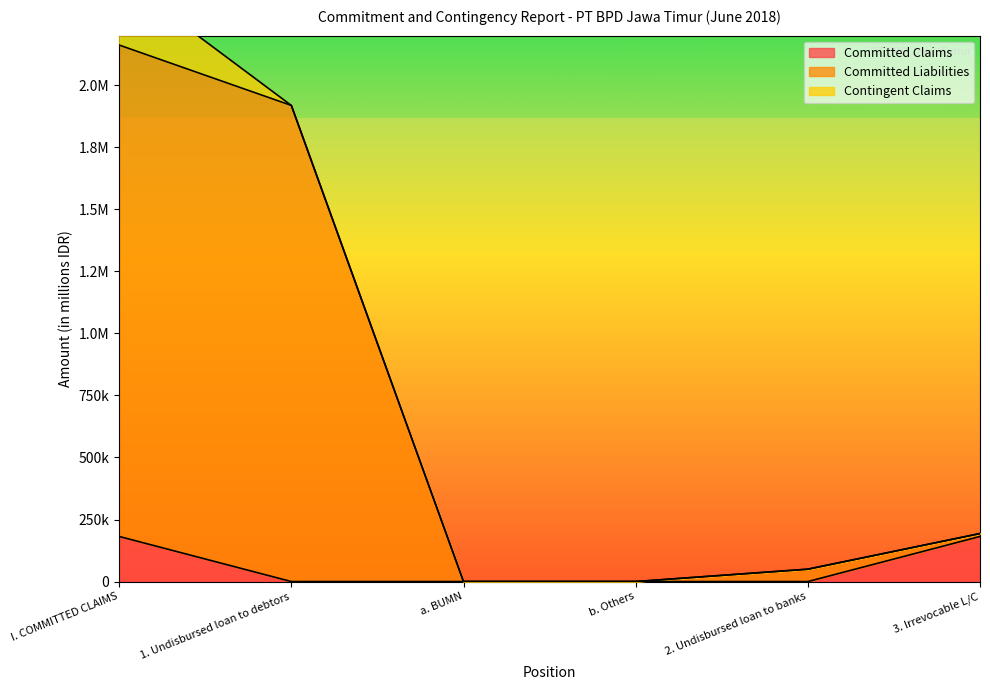

Which series has the largest total across all categories?

Committed Liabilities